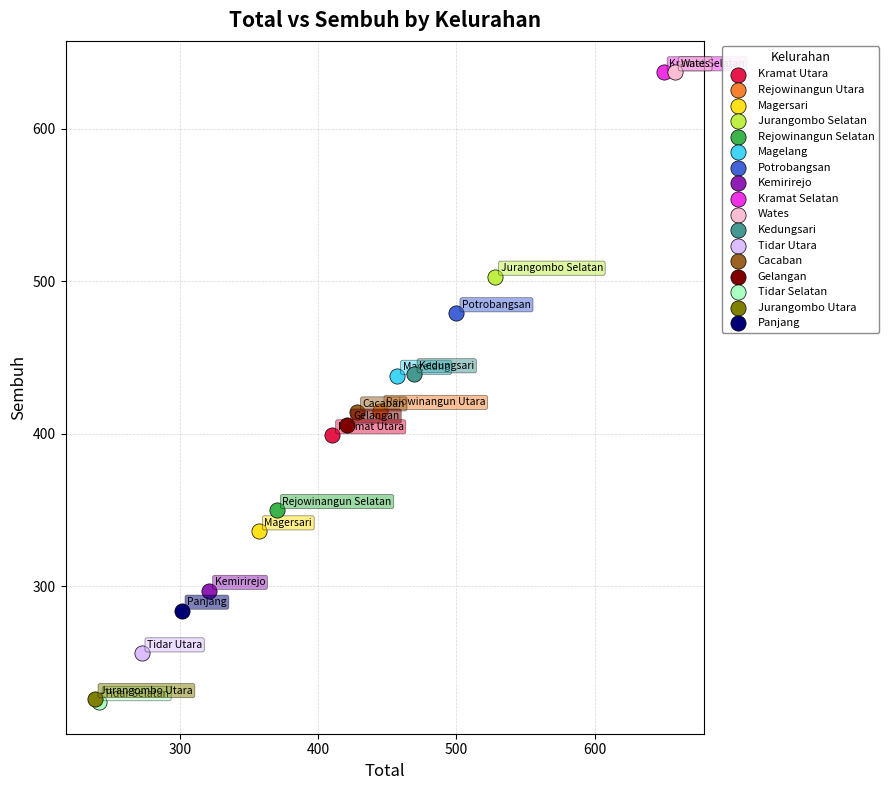

What are all the series names shown in the legend?

Kramat Utara, Rejowinangun Utara, Magersari, Jurangombo Selatan, Rejowinangun Selatan, Magelang, Potrobangsan, Kemirirejo, Kramat Selatan, Wates, Kedungsari, Tidar Utara, Cacaban, Gelangan, Tidar Selatan, Jurangombo Utara, Panjang